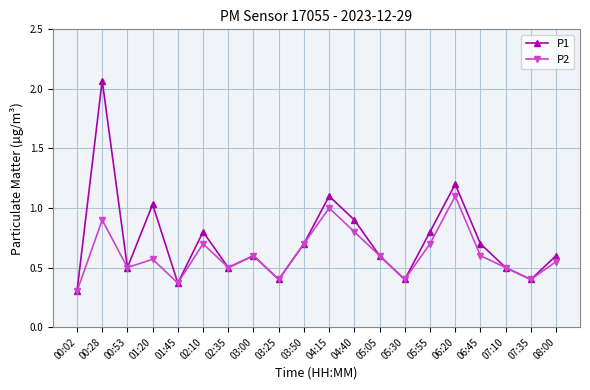

What position from the left is 04:15?

11